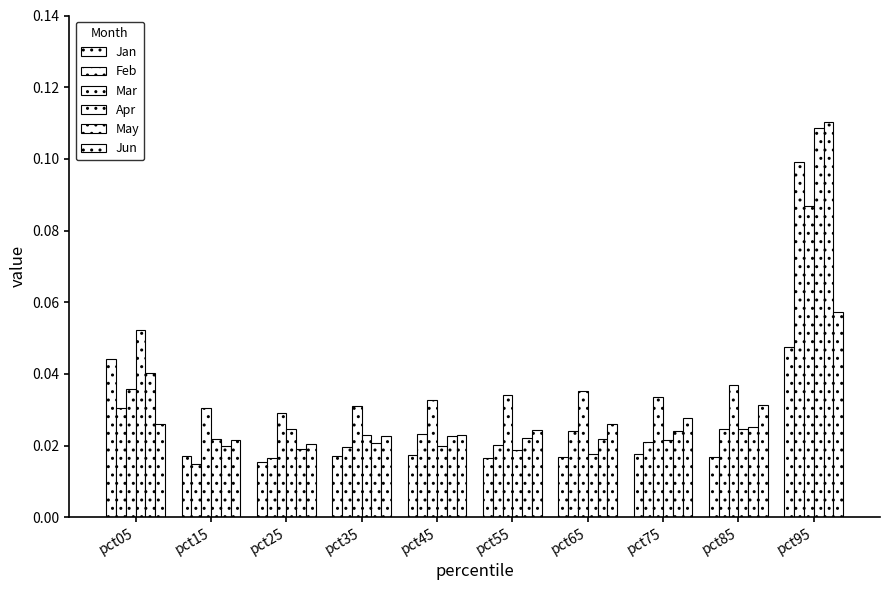

The Jan series shows 0.0 at pct15. True or false?

False